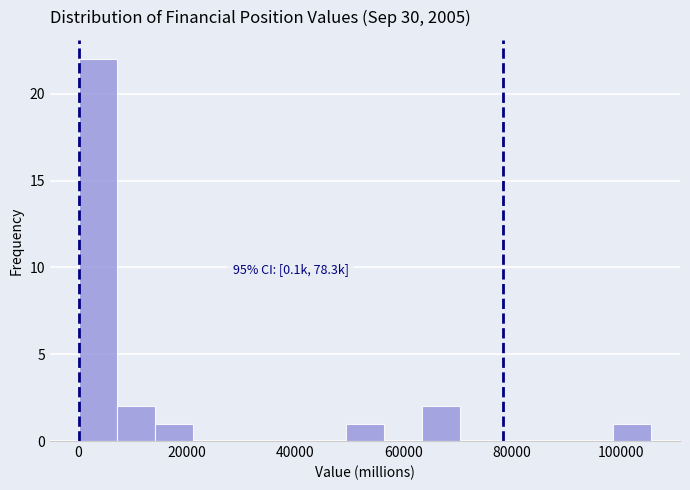

Read against the x-axis, roughly where is the centre of the tallest bar?

4000